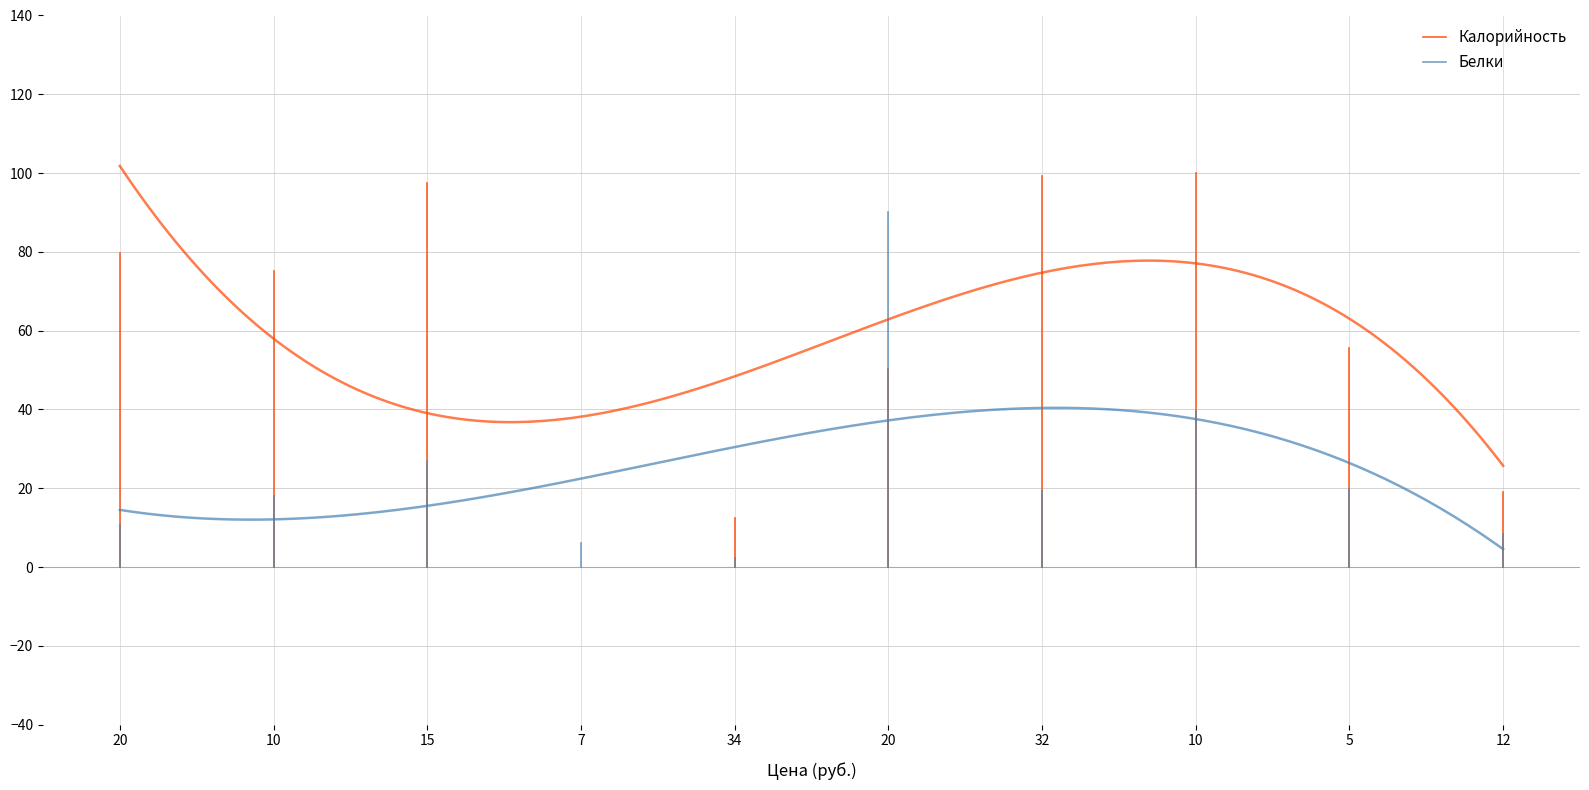

Between 10 and 20, which is larger?

10